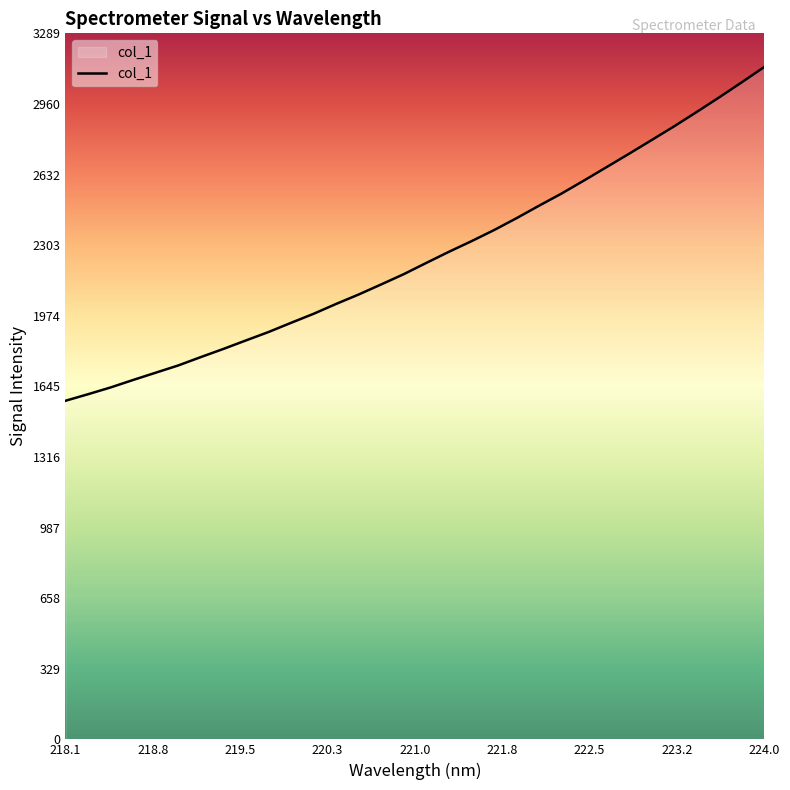

Does the chart display data point markers on the line(s)?

No